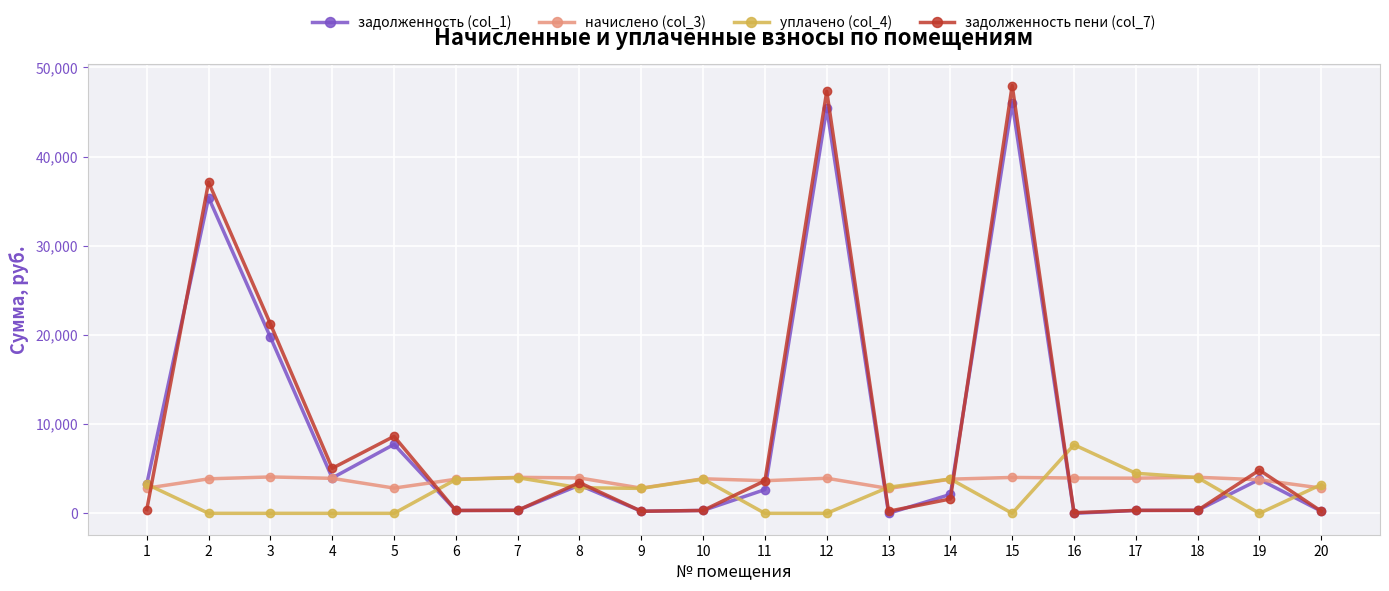

The value of задолженность (col_1) at 6 is 318.4. True or false?

True